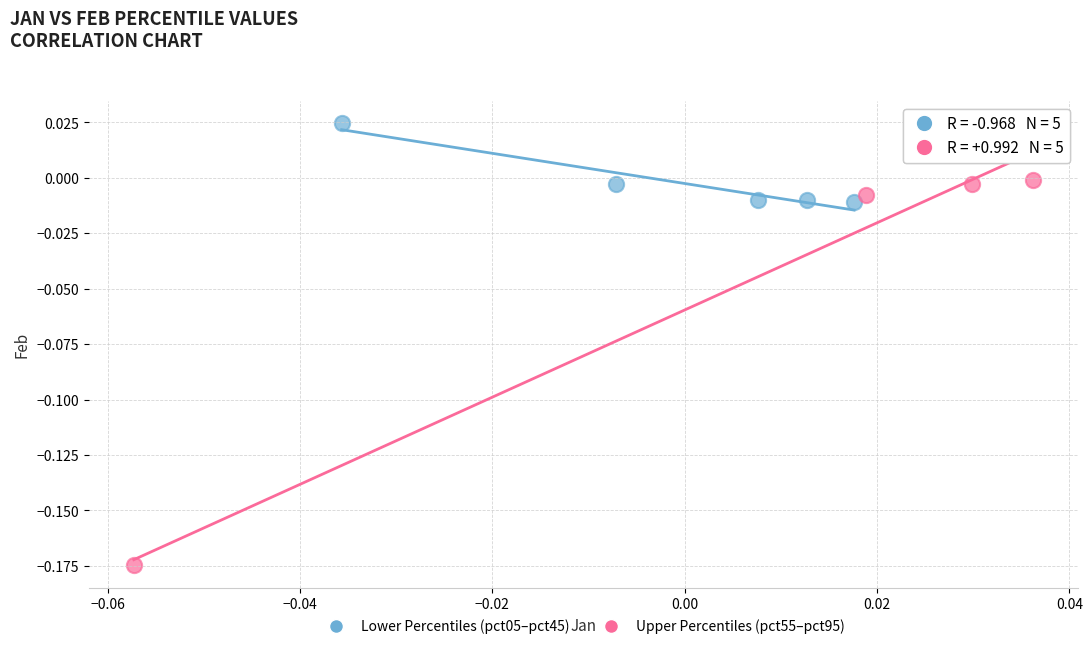

Which series has the largest Y range (max minus min)?

Upper Percentiles (pct55–pct95)